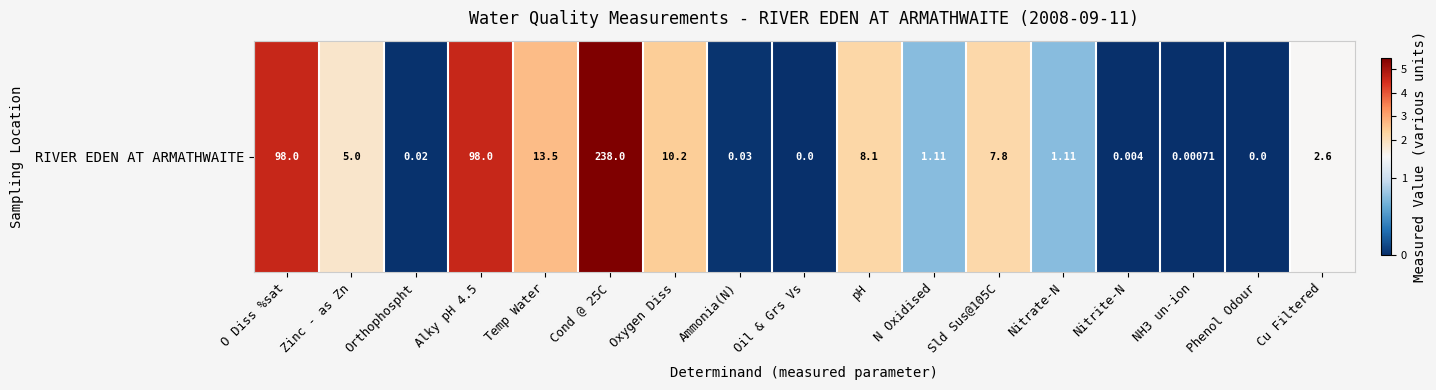

Rank the categories by value from lowest to highest.

Oil & Grs Vs, Phenol Odour, NH3 un-ion, Nitrite-N, Orthophospht, Ammonia(N), N Oxidised, Nitrate-N, Cu Filtered, Zinc - as Zn, Sld Sus@105C, pH, Oxygen Diss, Temp Water, O Diss %sat, Alky pH 4.5, Cond @ 25C